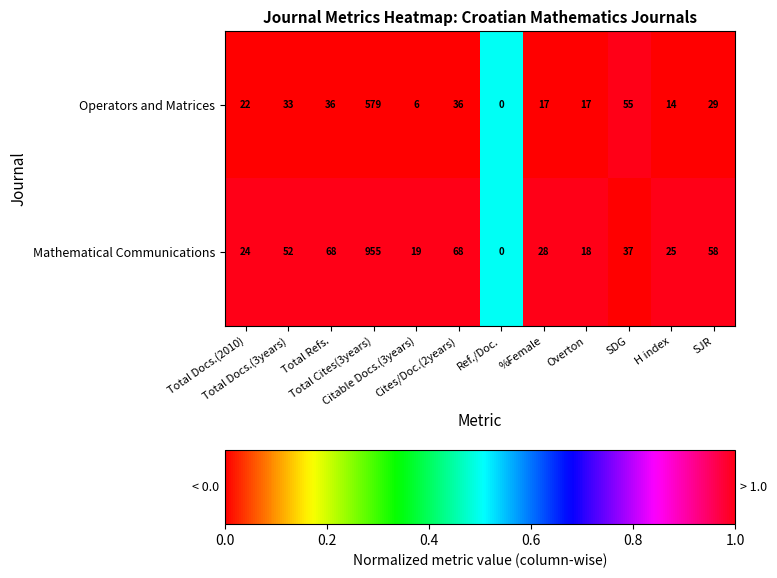

Which series has the largest total across all categories?

Mathematical Communications